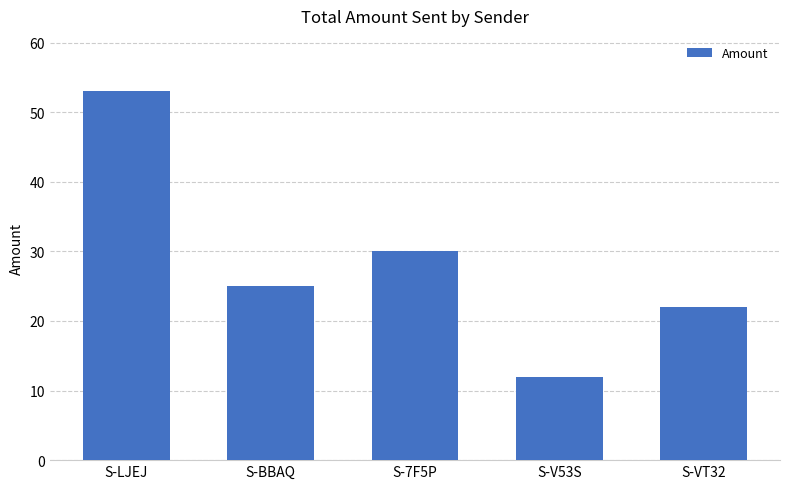

What is the change in value from S-7F5P to S-VT32?

-8